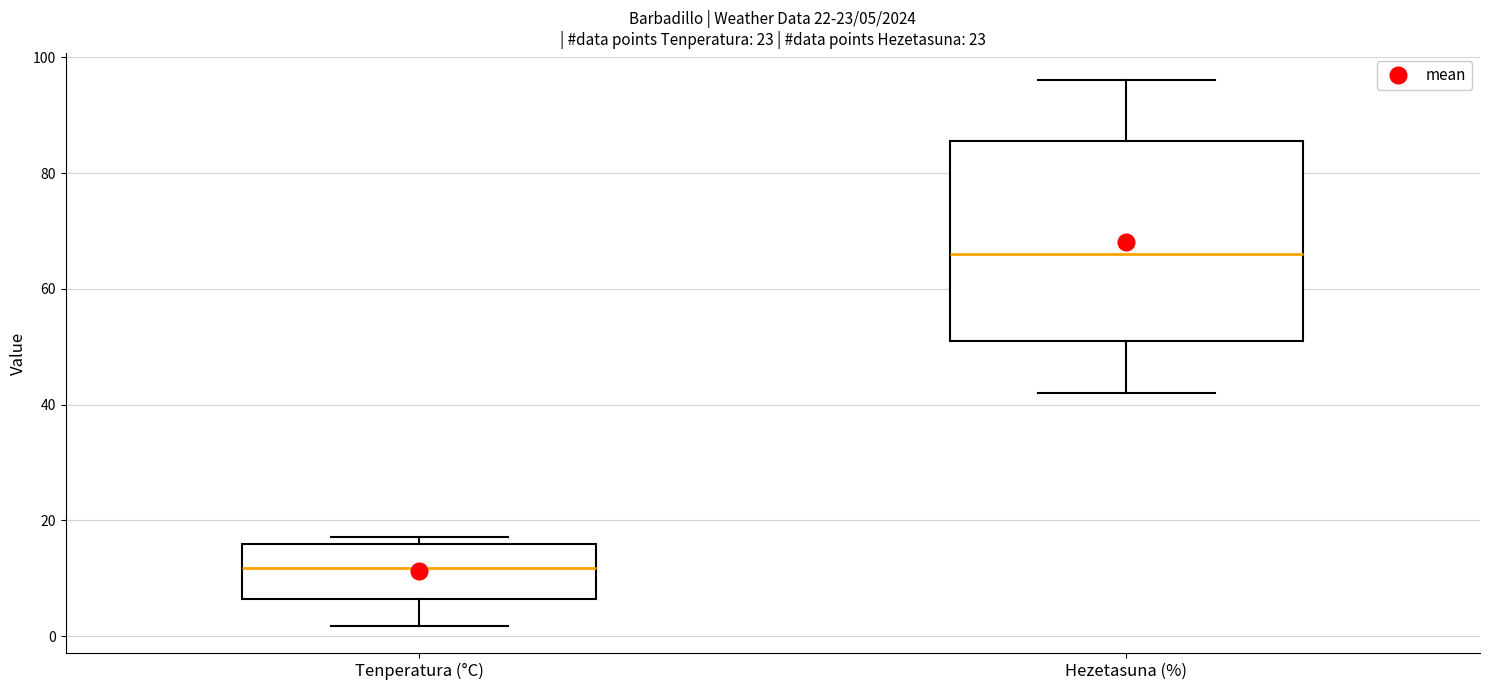

Which box has the lowest median line?

Tenperatura (°C)